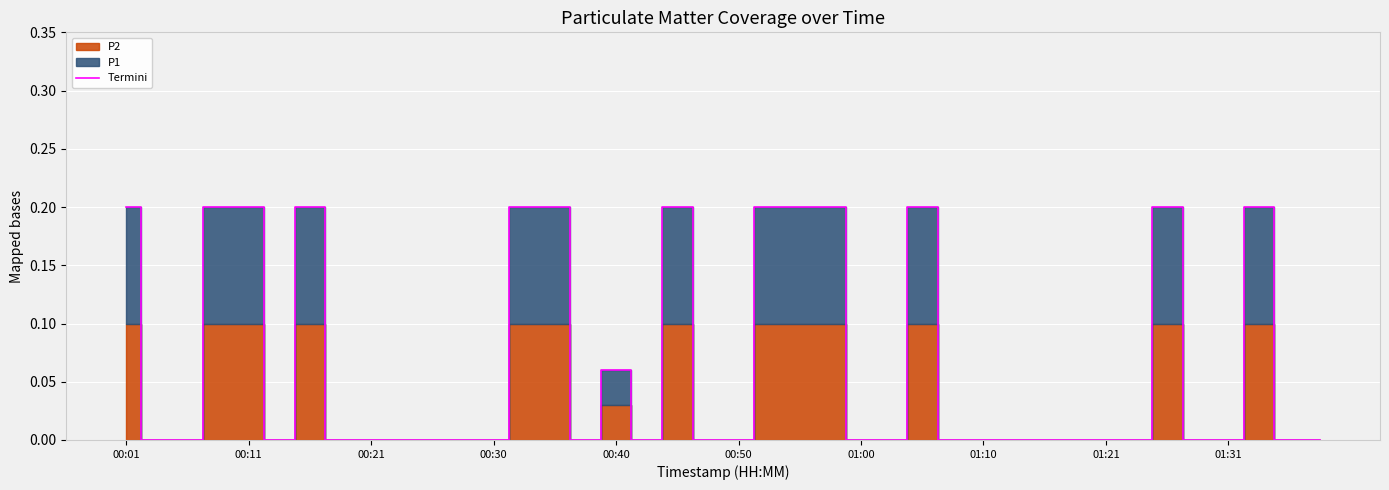

How many lines are shown in the chart?

1